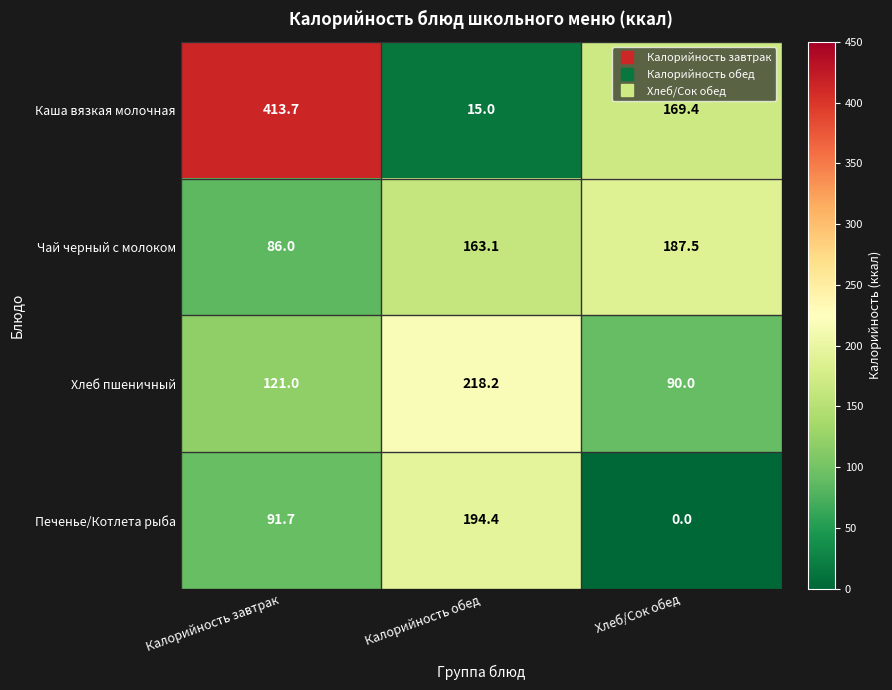

At Хлеб/Сок обед, list the series in order from largest to smallest.

Чай черный с молоком, Каша вязкая молочная, Хлеб пшеничный, Печенье/Котлета рыба